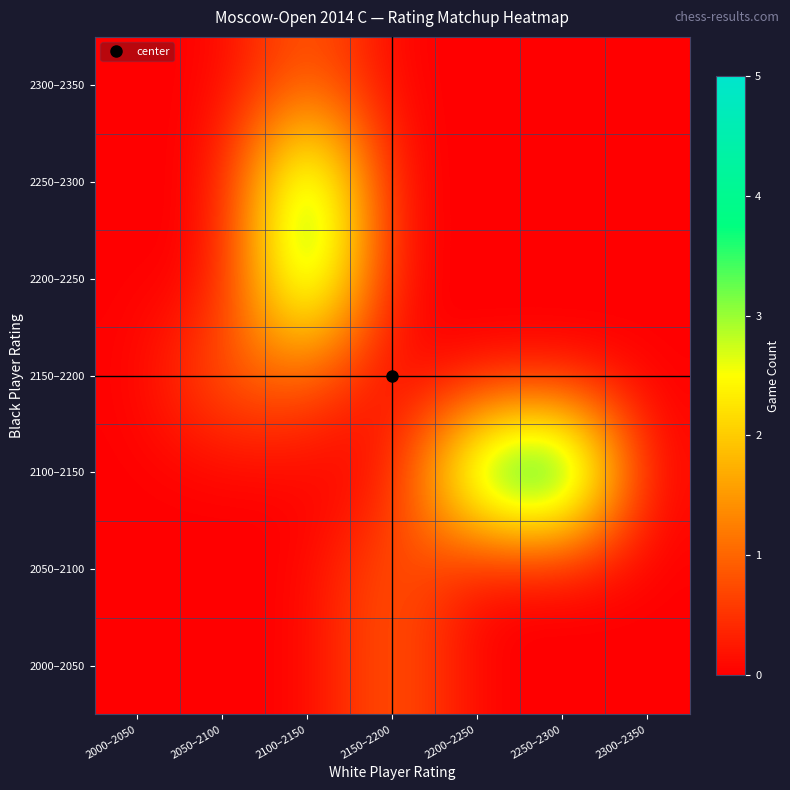

Which label corresponds to the largest value in the chart?

2250–2300